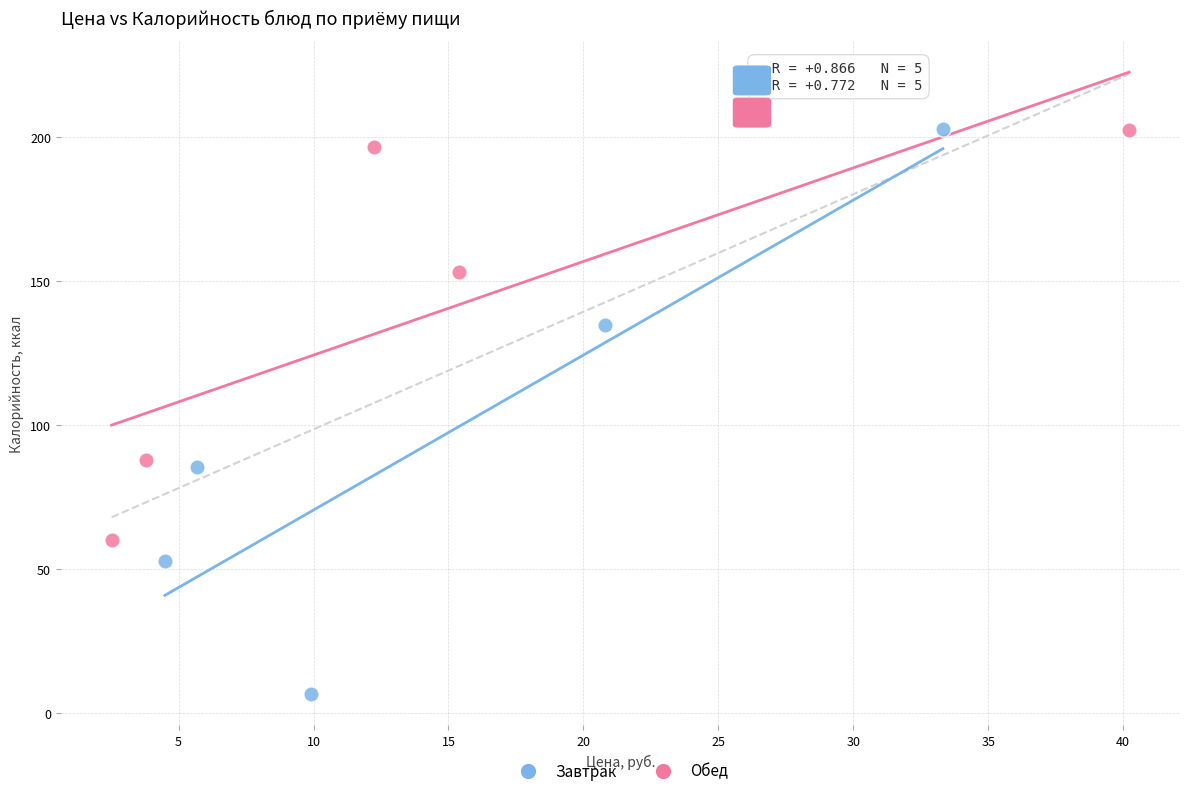

Which series contains the lowest Y value?

Завтрак